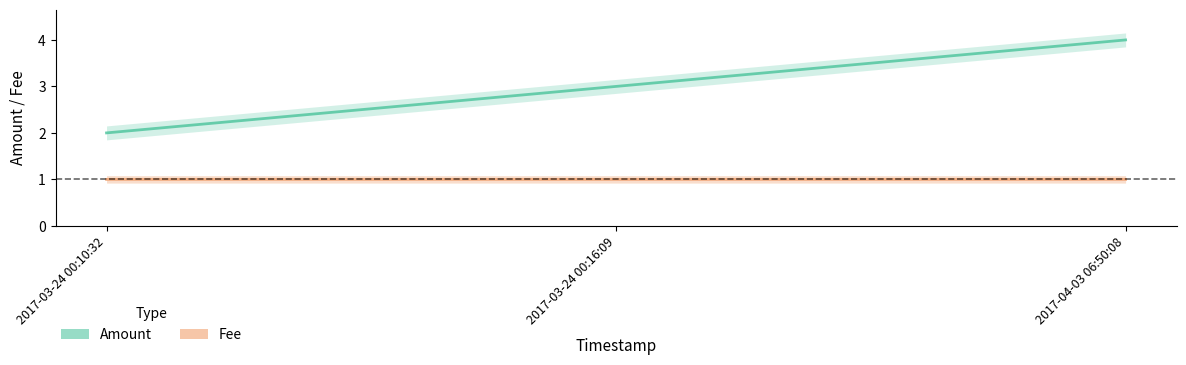

The value of Fee at 2017-03-24 00:16:09 is 1.0. True or false?

True